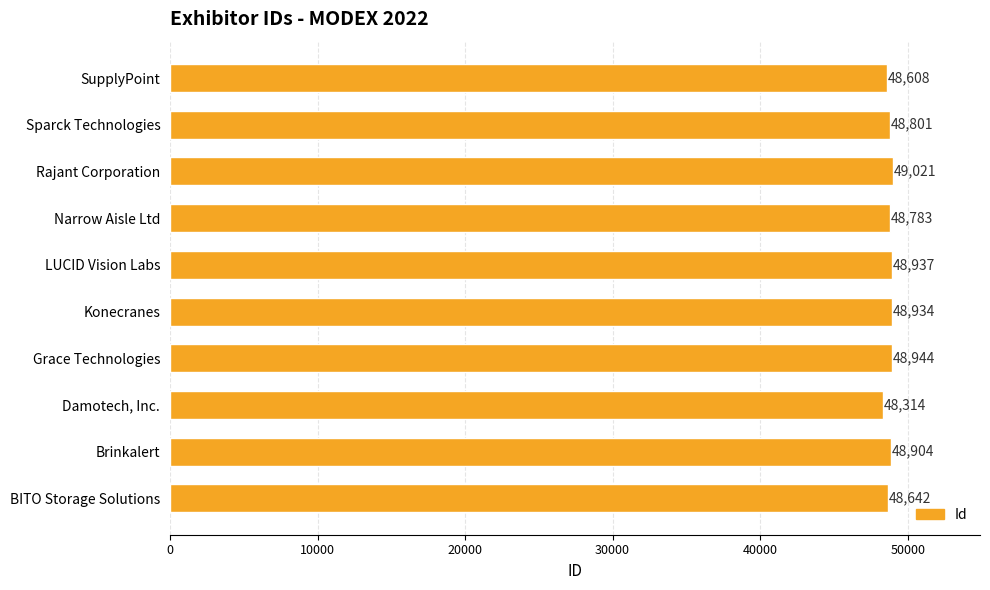

Is it true that the value at Sparck Technologies is 11443?

False